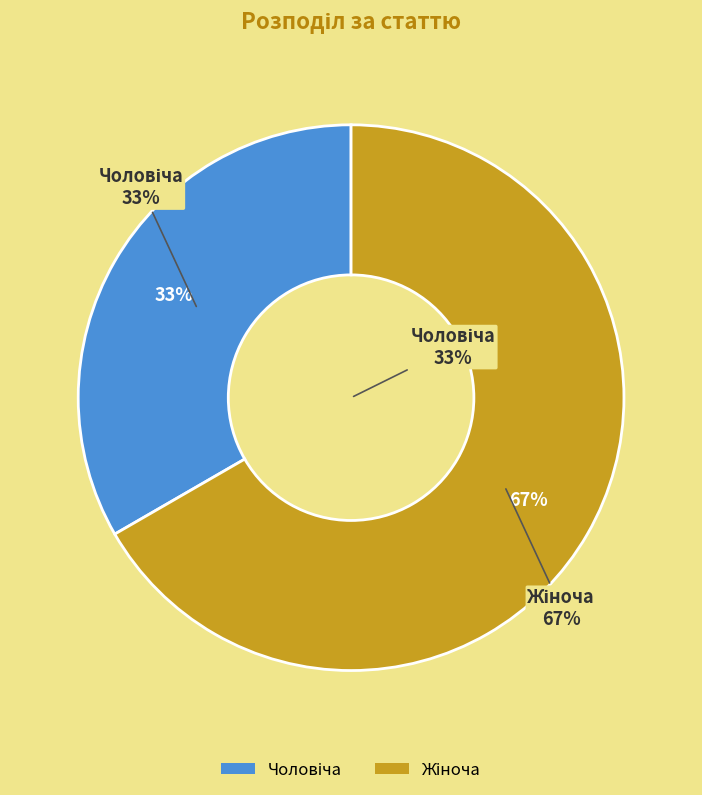

Is there a majority slice in this chart?

Yes